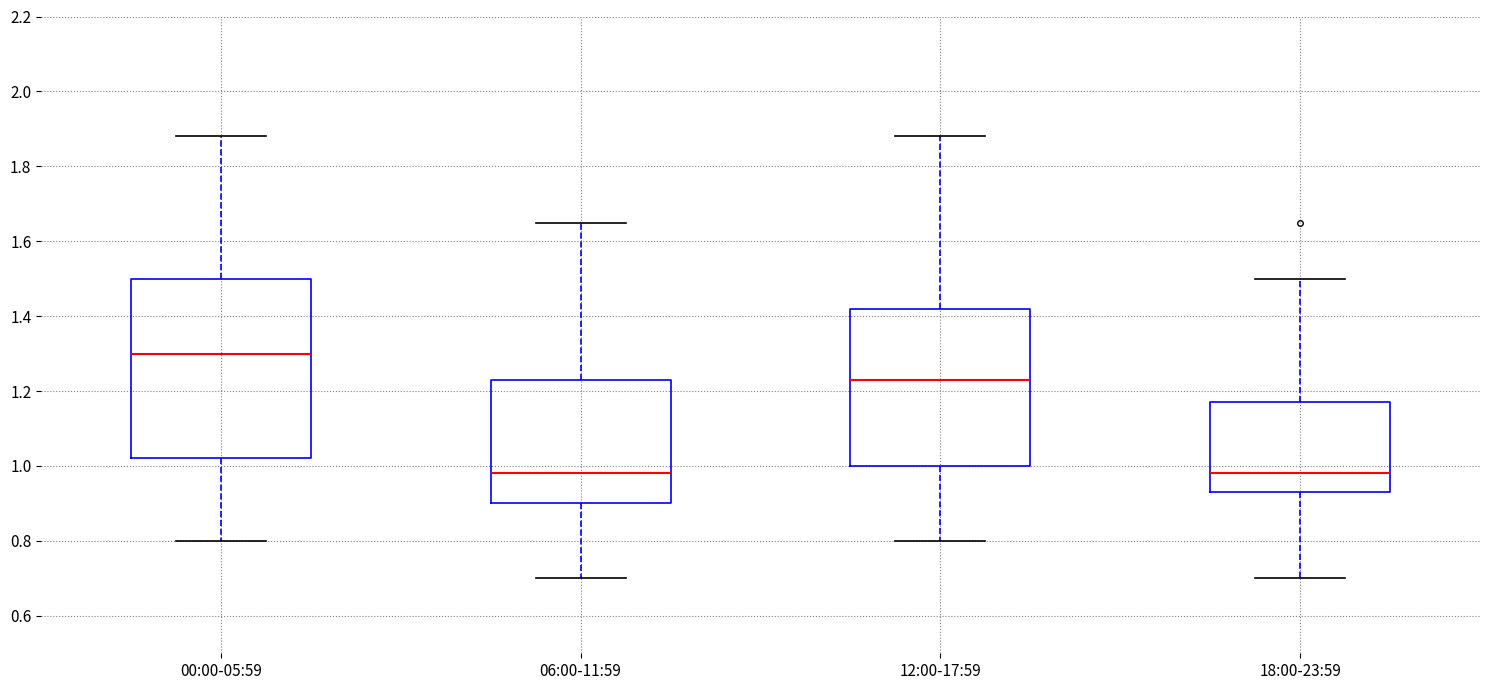

Reading left to right, read every box against the y-axis: the position of its median line, the range the box covers, and the ends of its whiskers. The values are not printed on the chart, so give them approximately, as read against the axis.

00:00-05:59: median 1.30, box 1.02 to 1.50, whiskers 0.80 to 1.88
06:00-11:59: median 0.98, box 0.90 to 1.24, whiskers 0.70 to 1.66
12:00-17:59: median 1.24, box 1.00 to 1.42, whiskers 0.80 to 1.88
18:00-23:59: median 0.98, box 0.94 to 1.18, whiskers 0.70 to 1.50